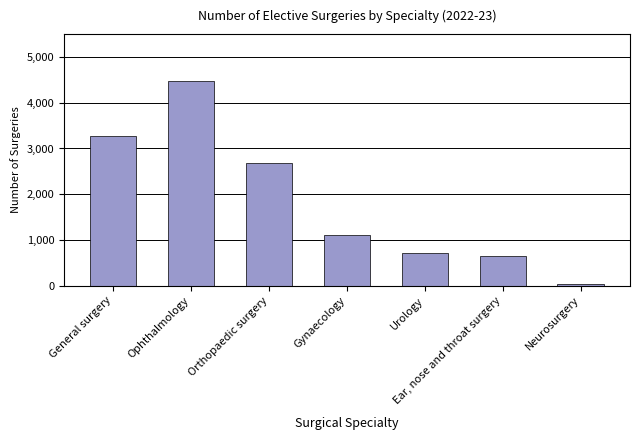

The chart shows a value of 3265 at General surgery. True or false?

True